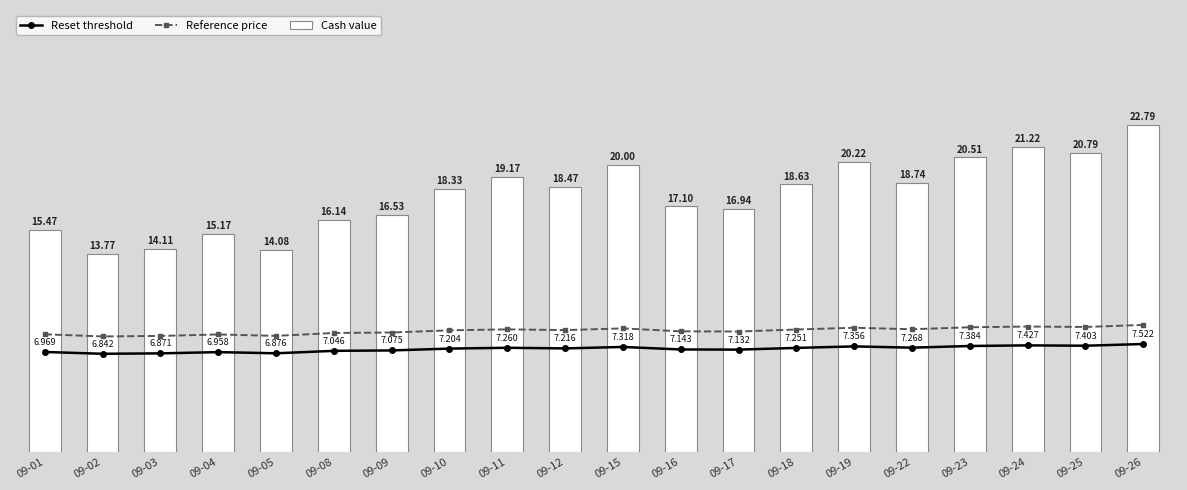

Which category has the highest value in the Reset threshold series?

09-26